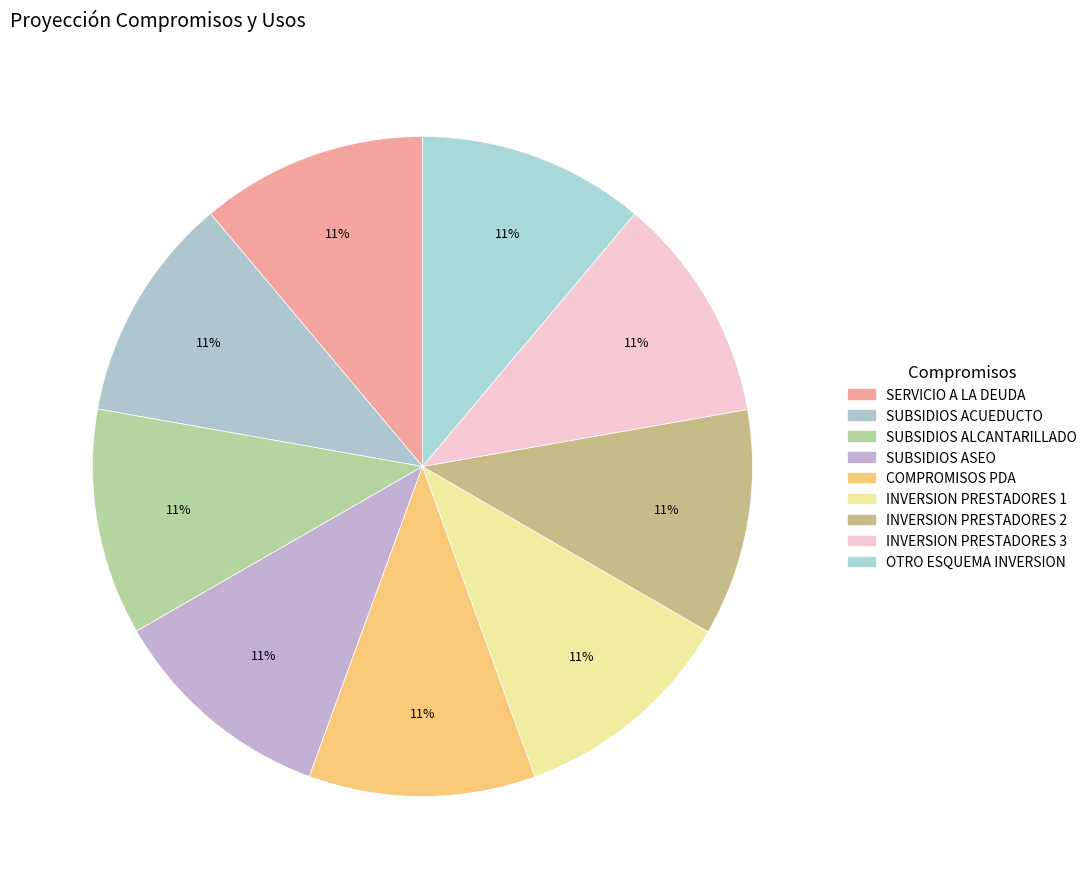

Count the number of slices in the pie.

9